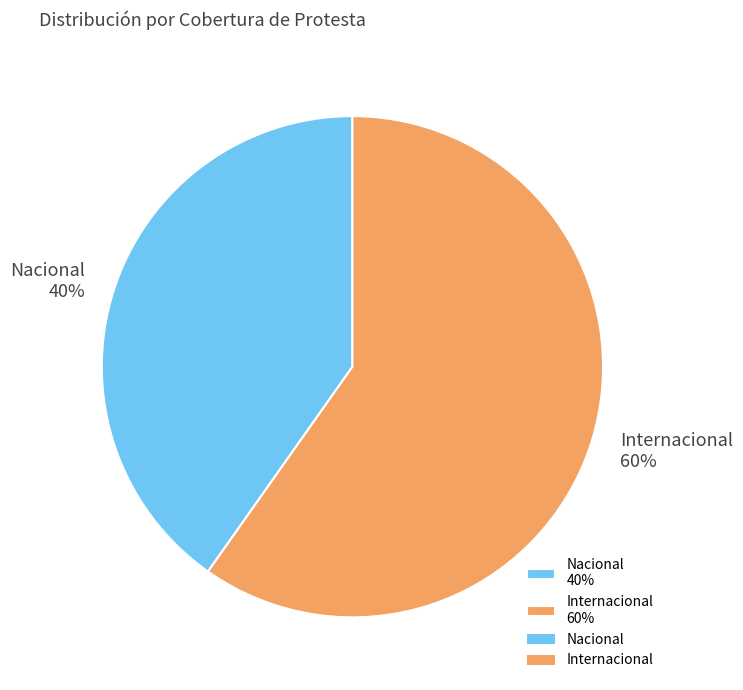

Between Internacional and Nacional, which is larger?

Internacional